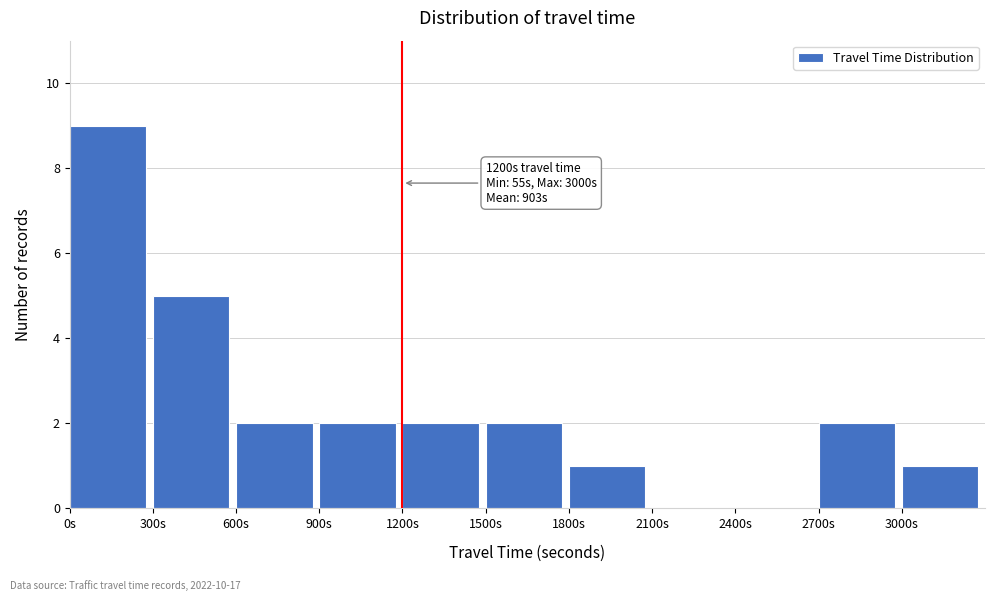

Over which range of the x-axis is the bar tallest?

0 to 300